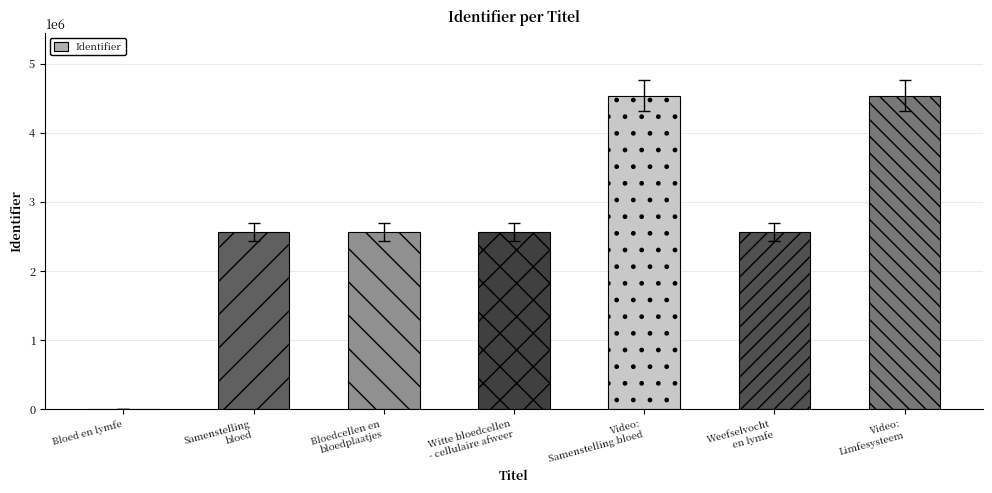

What is the greatest value displayed?

4535458